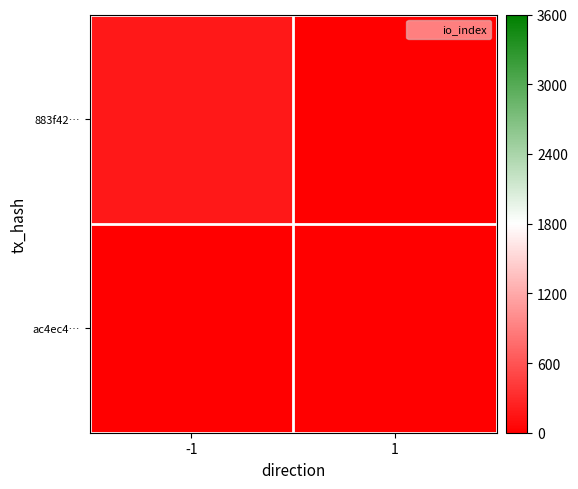

List the series in order of their overall mean, highest first.

883f42…, ac4ec4…